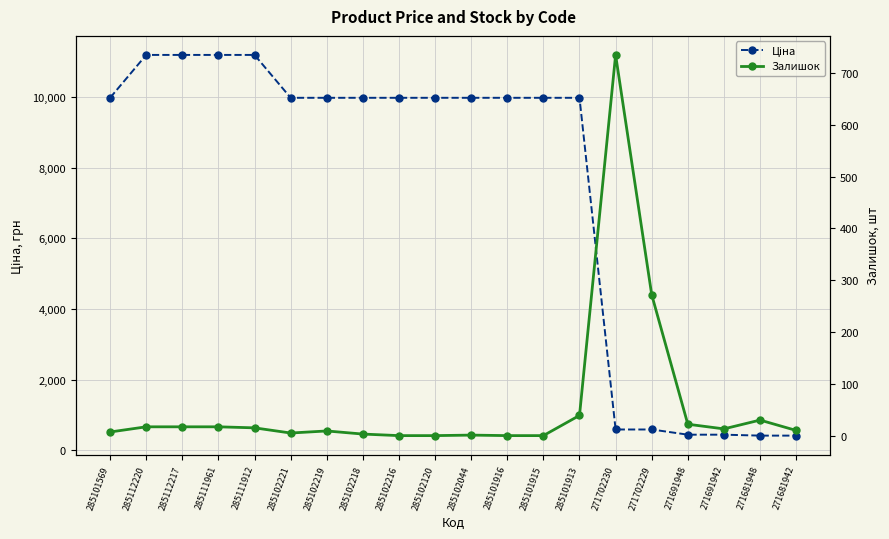

At 285111961, list the series in order from smallest to largest.

Залишок, Ціна